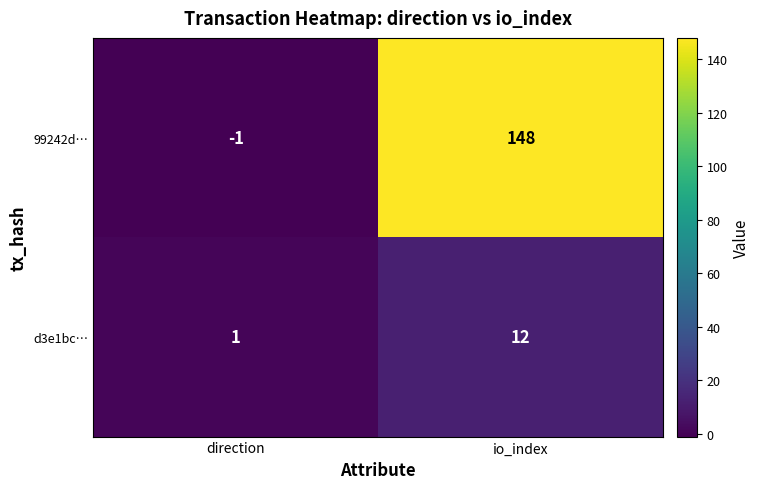

Is it true that 99242d… equals 219 at io_index?

False